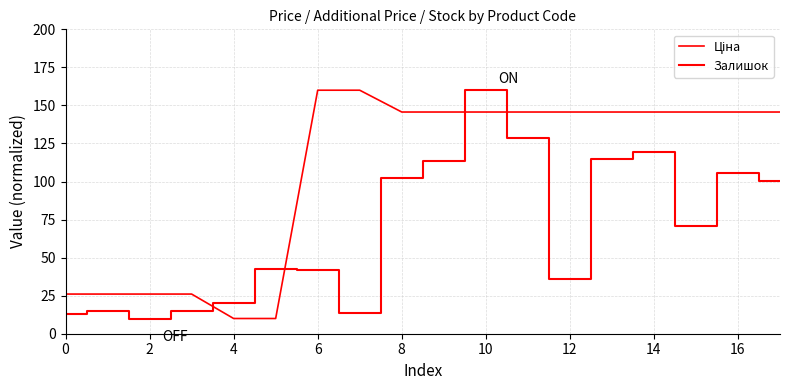

Does the chart display data point markers on the line(s)?

No